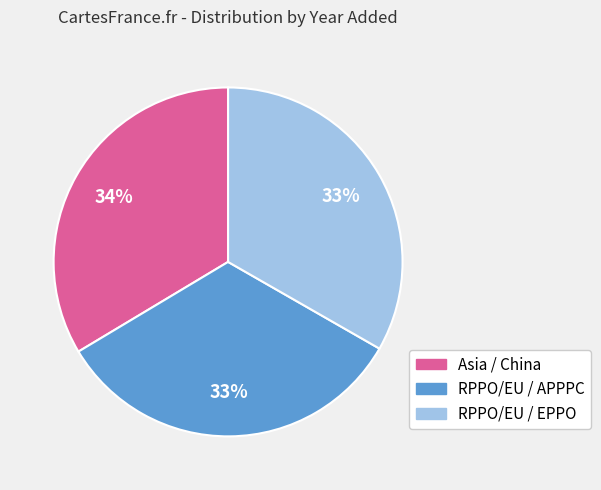

Is the sum of RPPO/EU / APPPC and Asia / China greater than half?

Yes